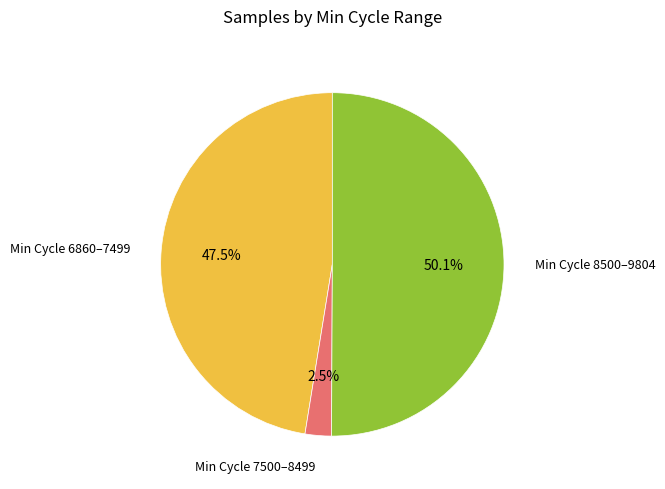

What is the majority slice?

Min Cycle 8500–9804